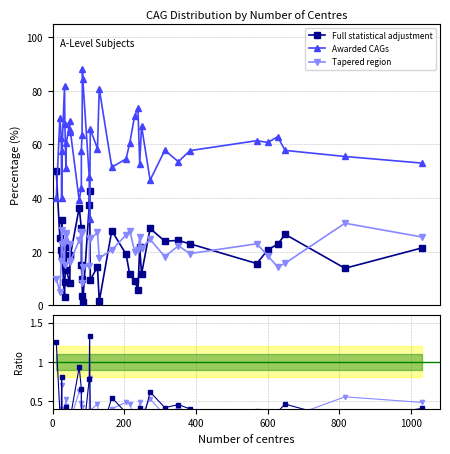

Reading right to left, list all the values displayed in this chart.

Full statistical adjustment: 26.5	19.0	15.6	14.4	18.8	8.8	1.2	42.7	21.4	37.3	3.0	24.2	1.5	32.0	21.8	13.8	5.9	36.5	20.8	28.7	28.8	27.9	19.2	24.0	15.0	9.8	11.7	13.2	3.6	20.8	23.0	22.8	8.3	11.6	18.4	9.2	9.5	25.0	50.0	21.6
Awarded CAGs: 57.8	54.6	61.4	58.4	64.6	67.6	84.5	32.0	53.1	48.0	81.8	53.6	80.8	40.0	52.7	55.5	73.5	39.2	62.5	46.7	43.8	51.5	57.7	57.8	57.5	63.4	66.9	60.5	88.0	60.7	57.7	62.9	68.8	60.5	65.3	70.7	65.7	70.0	40.0	51.4
Tapered region: 15.7	26.3	23.0	27.2	16.7	23.5	14.3	25.2	25.5	14.7	15.2	22.2	17.7	28.0	25.5	30.6	20.6	24.3	16.7	24.6	27.5	20.6	23.1	18.2	27.5	26.8	21.4	26.3	8.4	18.5	19.3	14.3	22.9	27.9	16.3	20.1	24.8	5.0	10.0	27.0